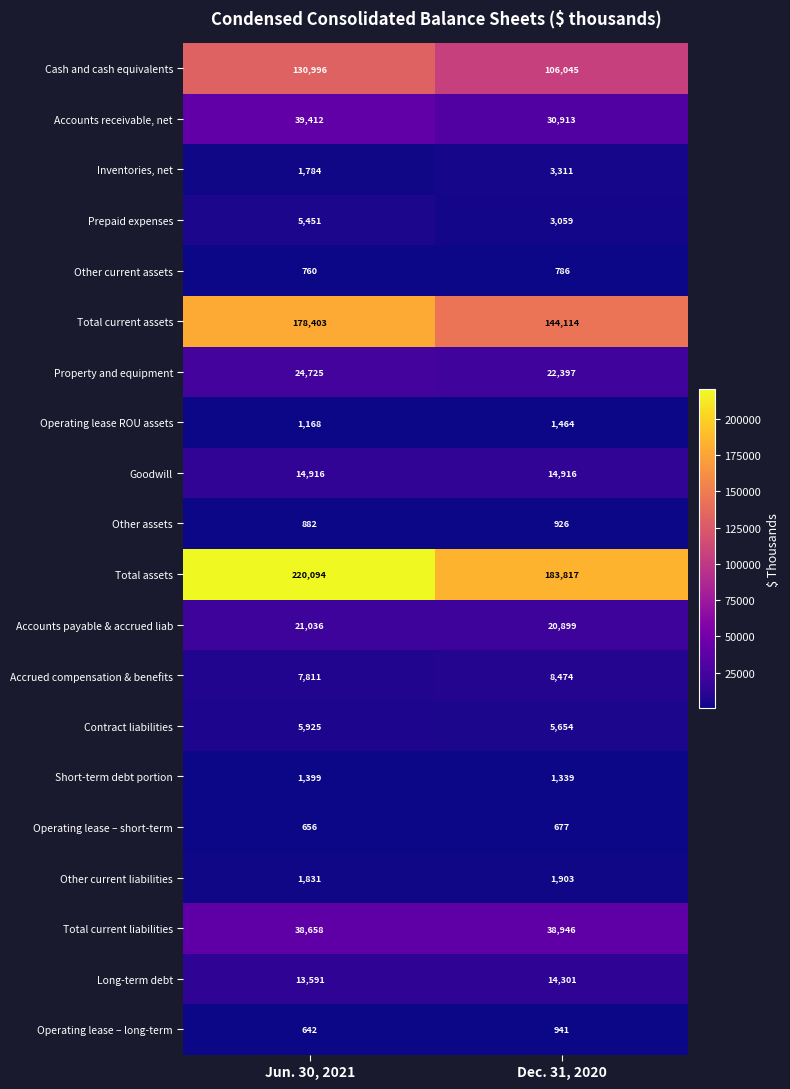

The Other current liabilities series shows 692 at Jun. 30, 2021. True or false?

False